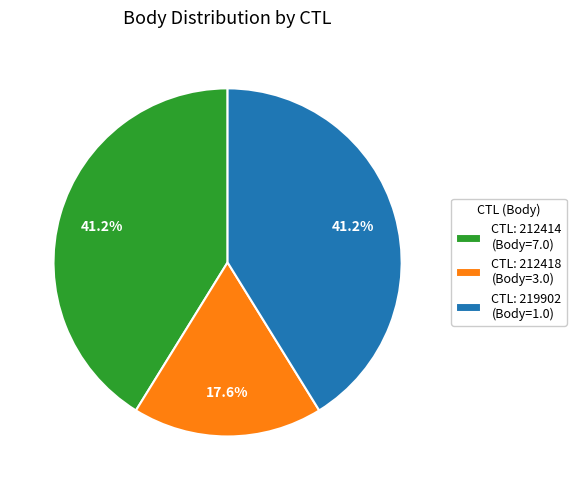

Which category has the smallest portion of the pie?

CTL: 212418 (Body=3.0)